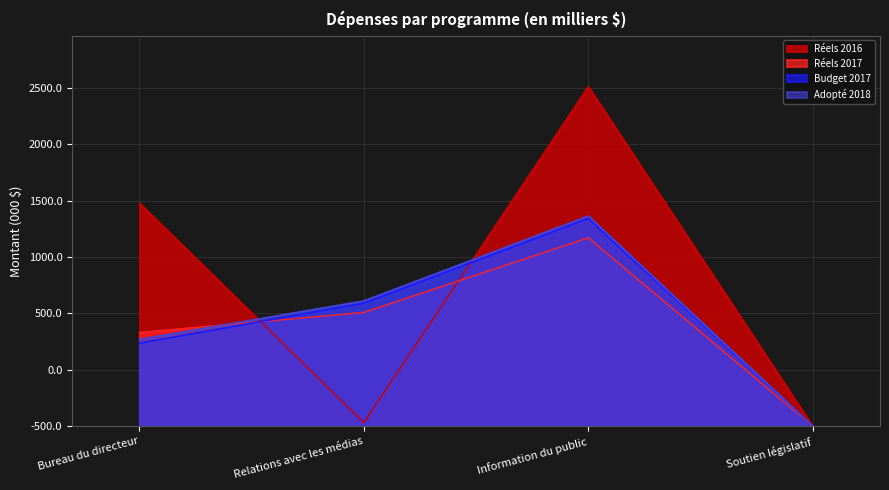

Which series has the widest spread of values?

Réels 2016